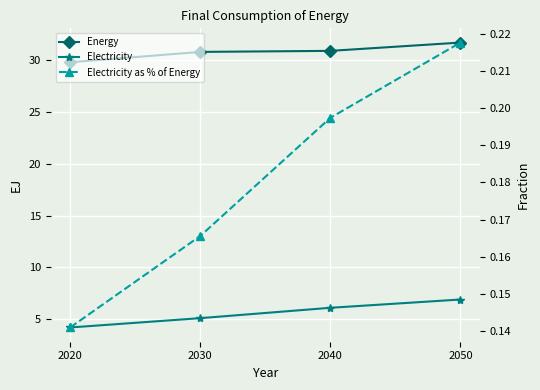

What is the average value of the Electricity as % of Energy series?

0.2